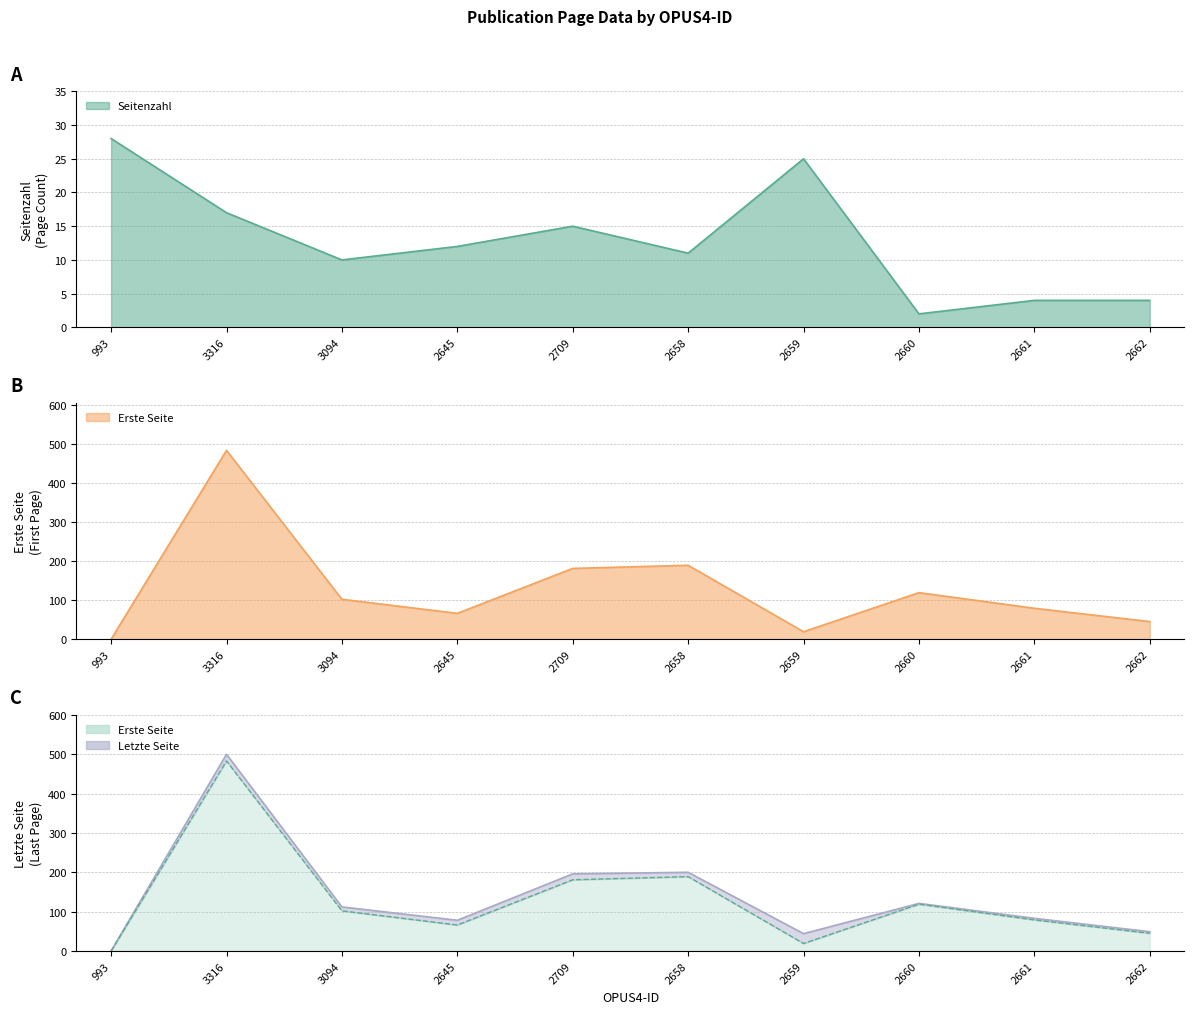

Reading left to right, list all the values displayed in this chart.

Seitenzahl: 993=28	3316=17	3094=10	2645=12	2709=15	2658=11	2659=25	2660=2	2661=4	2662=4
Erste Seite: 993=0	3316=483	3094=102	2645=66	2709=181	2658=189	2659=19	2660=119	2661=79	2662=45
Letzte Seite: 993=0	3316=500	3094=112	2645=78	2709=196	2658=200	2659=44	2660=121	2661=83	2662=49